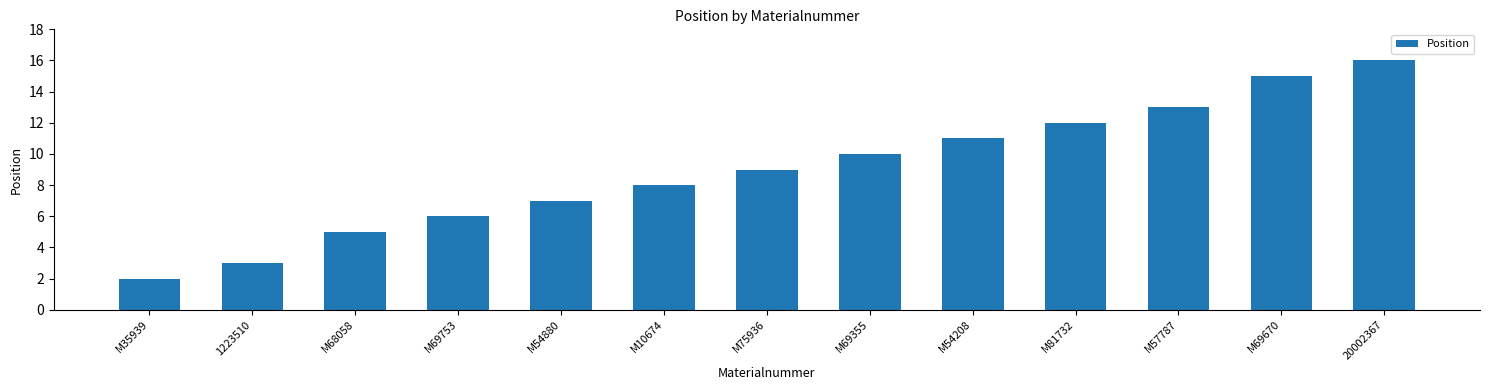

What is the average value?

9